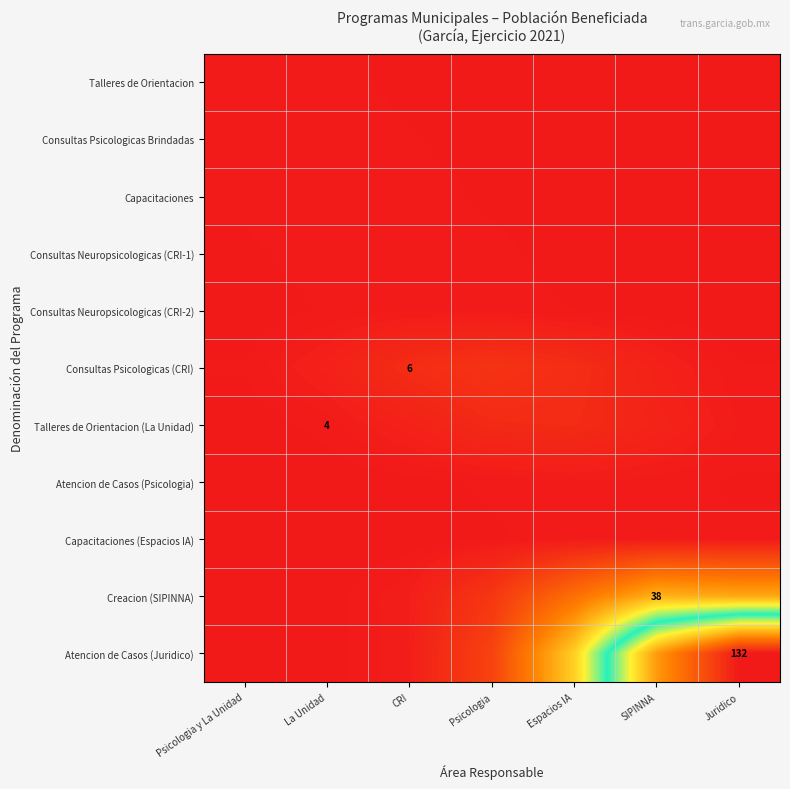

List the labels in order of Atencion de Casos (Psicologia) value, smallest first.

Psicologia y La Unidad, La Unidad, CRI, Juridico, Psicologia, SIPINNA, Espacios IA